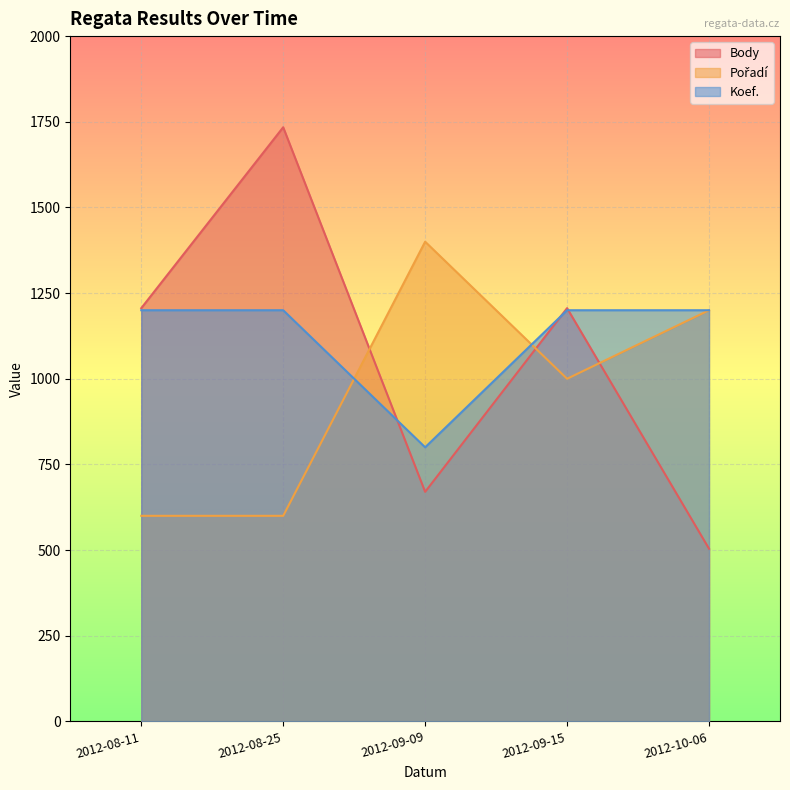

Where do Body and Pořadí first cross each other?

2012-08-25 and 2012-09-09